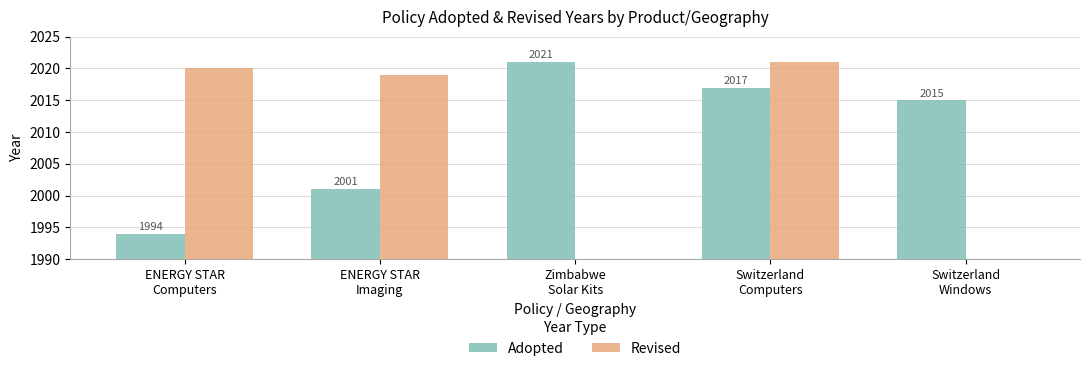

Rank the categories by value from lowest to highest.

ENERGY STAR
Computers, ENERGY STAR
Imaging, Switzerland
Windows, Switzerland
Computers, Zimbabwe
Solar Kits